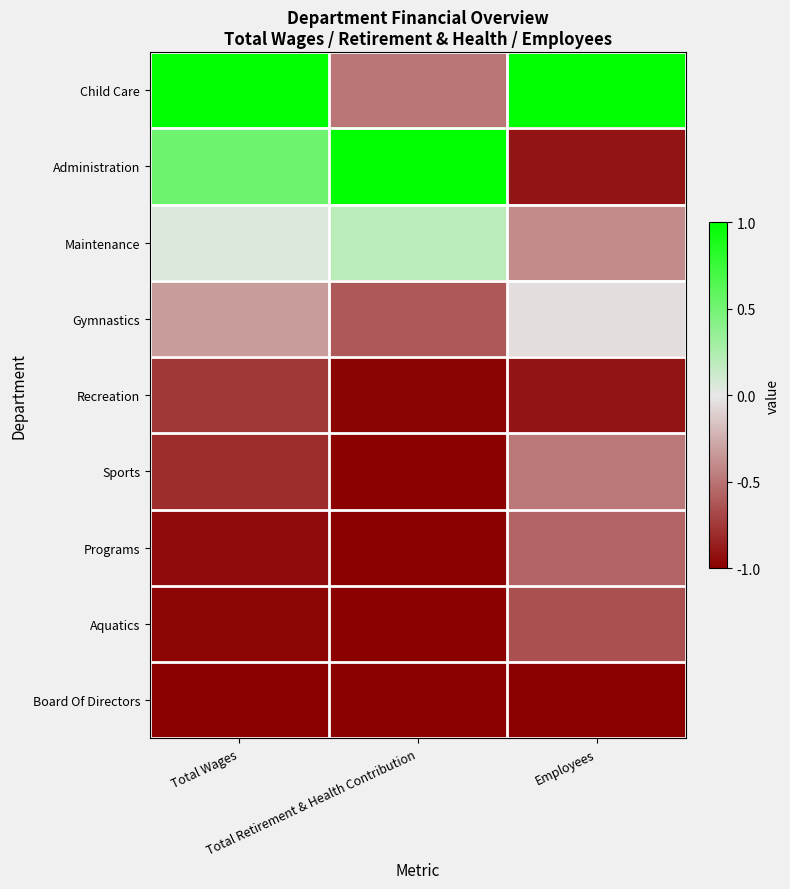

At how many categories does at least one series exceed 0?

3